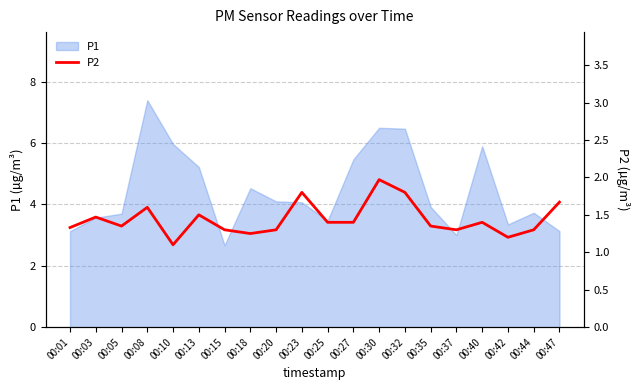

Approximately how many times larger is the value at 00:18 compared to 00:27?

0.9